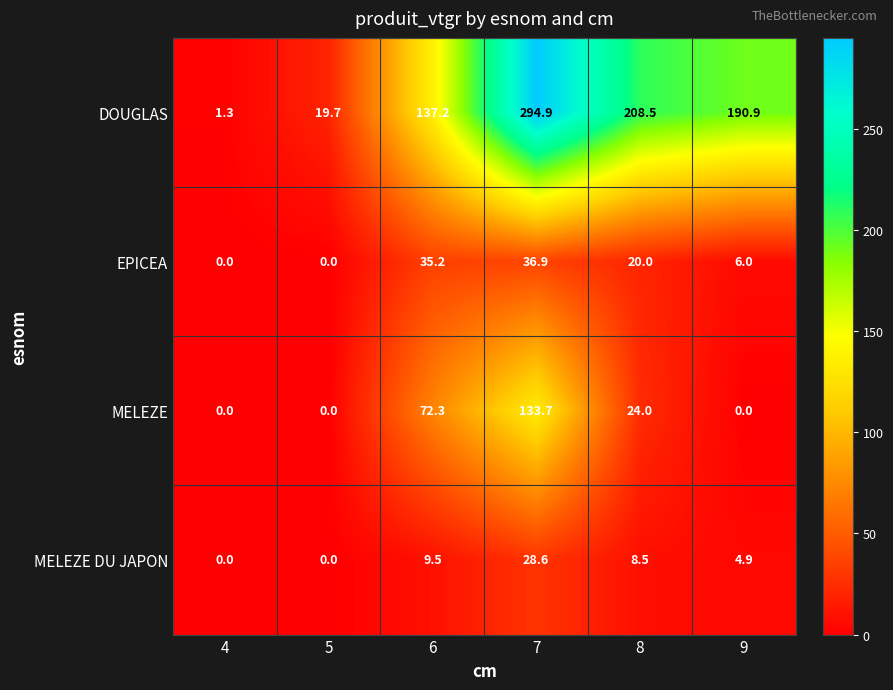

Which category has the highest value in the MELEZE DU JAPON series?

7